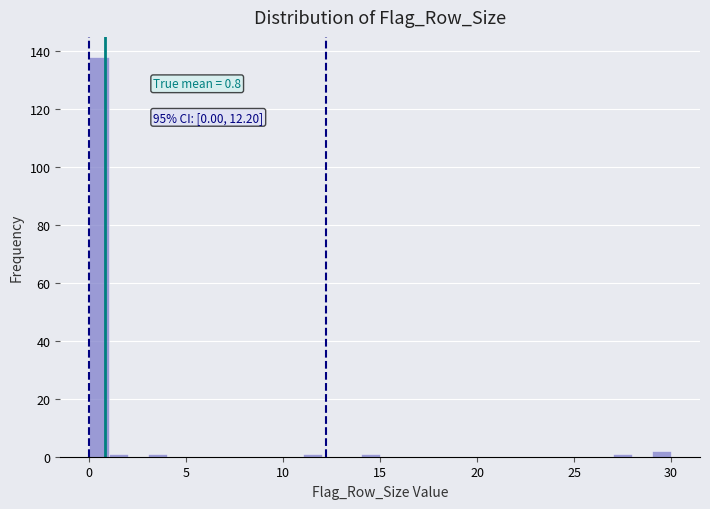

Read against the x-axis, roughly where is the centre of the tallest bar?

0.5